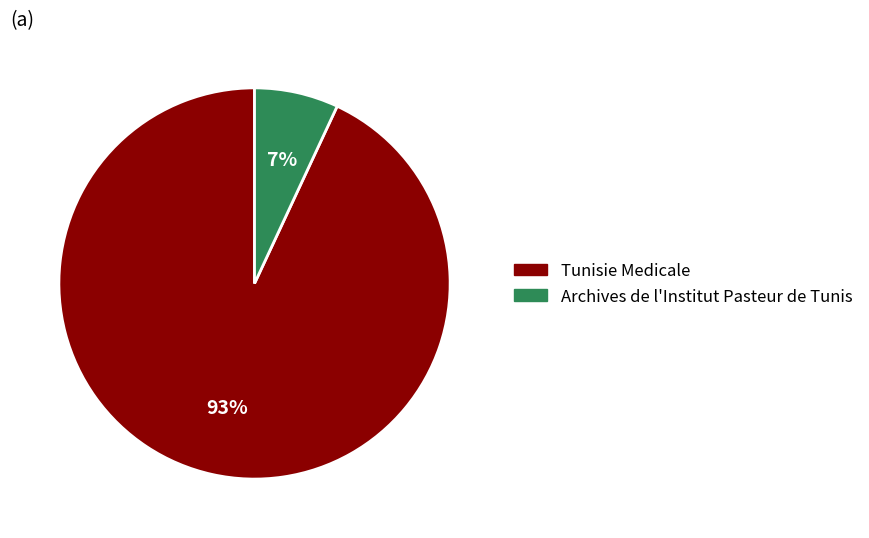

Rank the categories by value from lowest to highest.

Archives de l'Institut Pasteur de Tunis, Tunisie Medicale